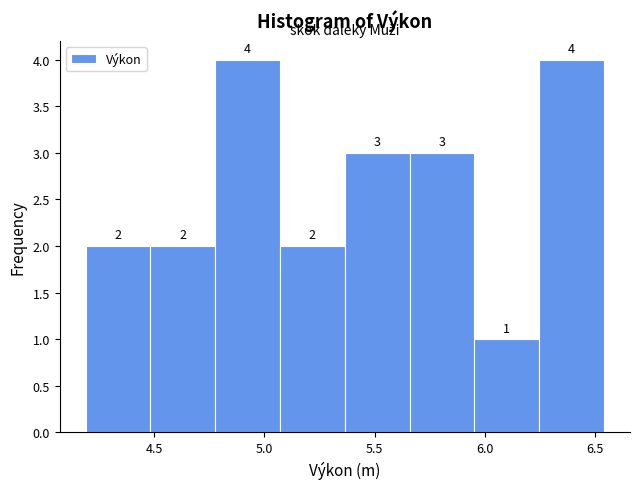

Reading left to right, transcribe this chart: for each bar, give the range it covers on the x-axis and its height. The bar edges are not printed on the chart, so give them approximately, as read against the axis.

4.20 to 4.50: 2
4.50 to 4.80: 2
4.80 to 5.05: 4
5.05 to 5.35: 2
5.35 to 5.65: 3
5.65 to 5.95: 3
5.95 to 6.25: 1
6.25 to 6.55: 4